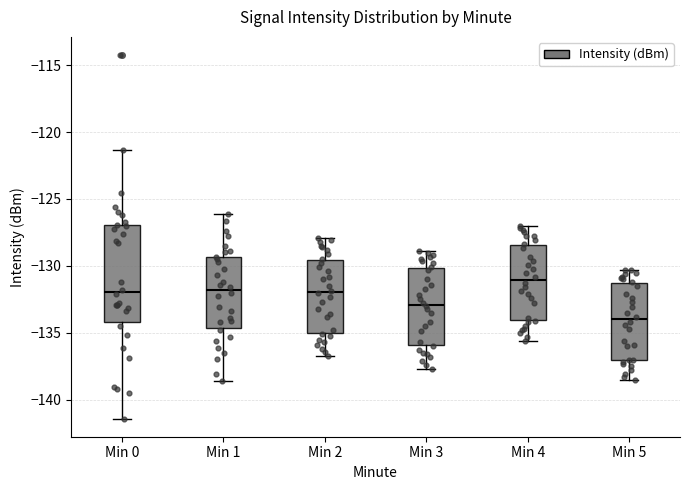

Which box's median line is the highest?

Min 4